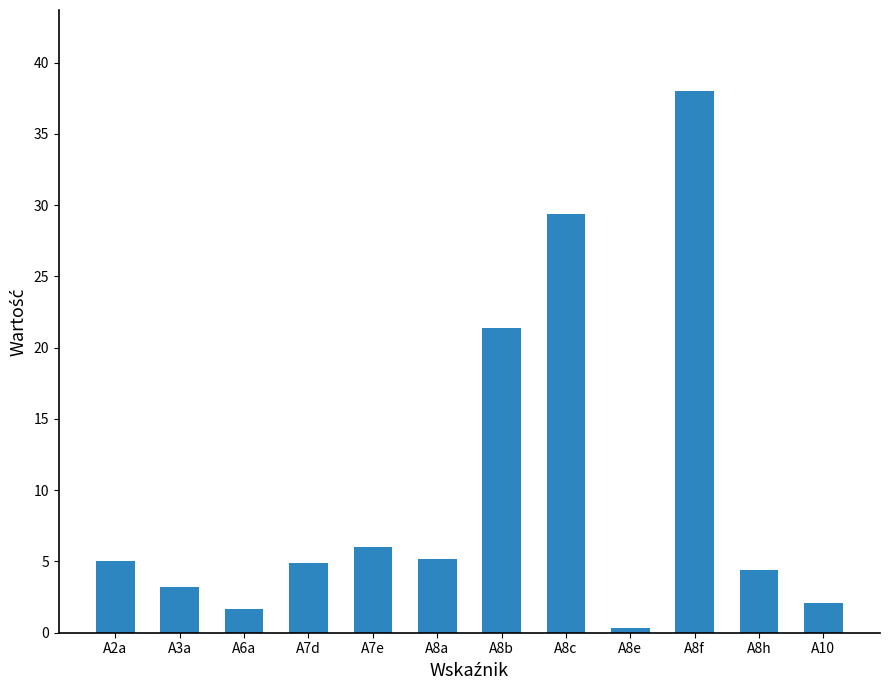

Does the chart contain stacked bars?

No